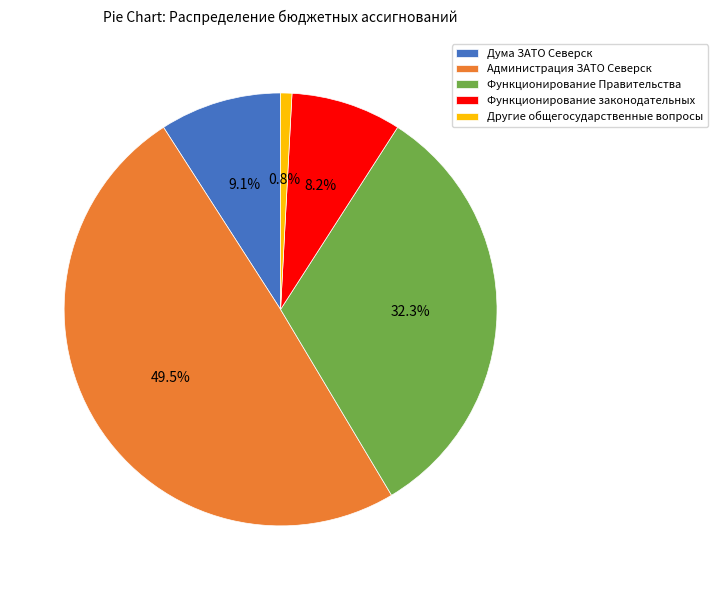

Does any single category account for the majority?

No